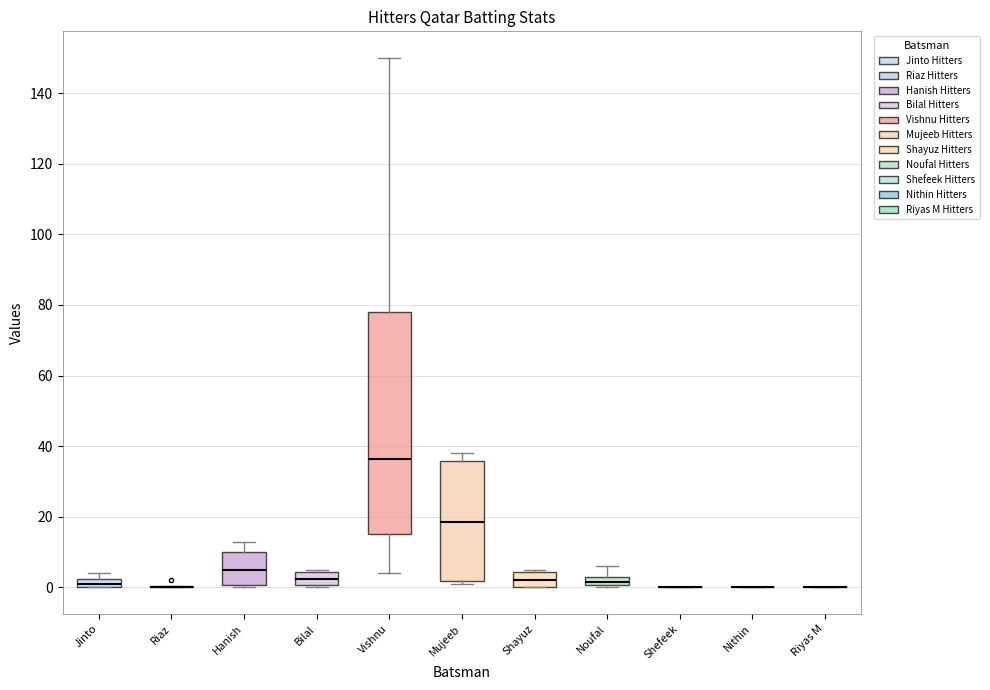

Which box is the tallest, from its lower edge to its upper edge?

Vishnu